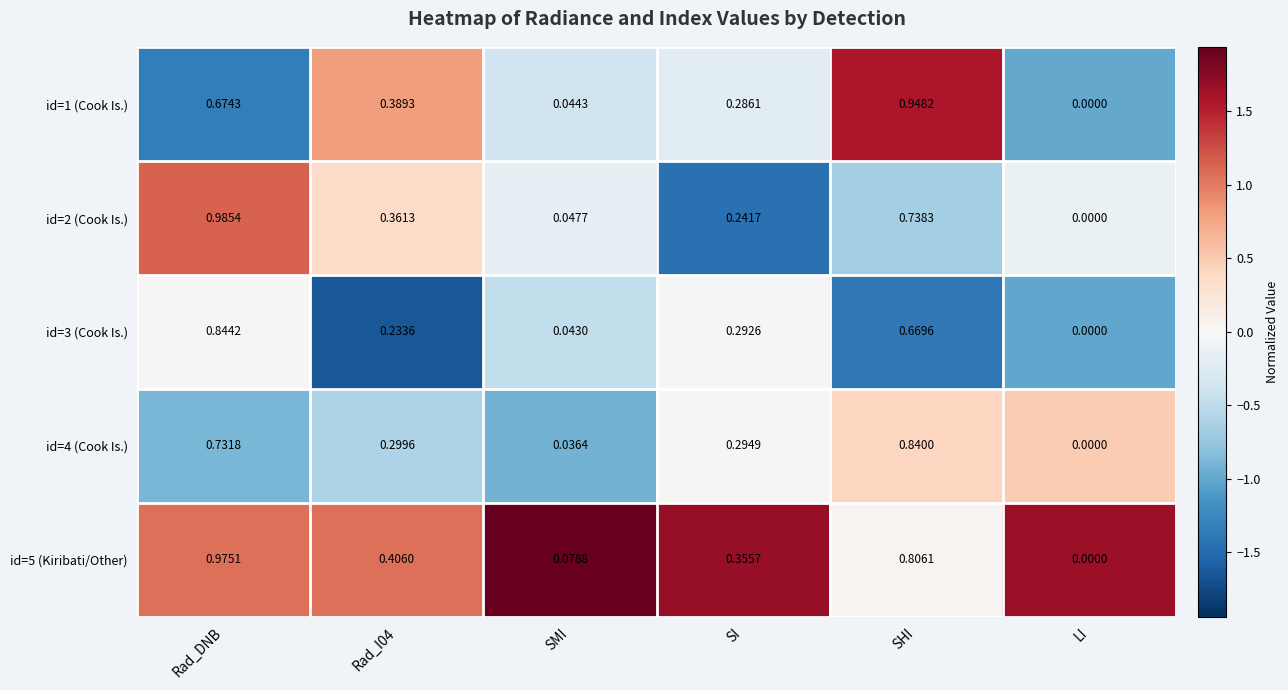

Is the value of id=2 (Cook Is.) at LI greater than the value of id=5 (Kiribati/Other) at SMI?

No